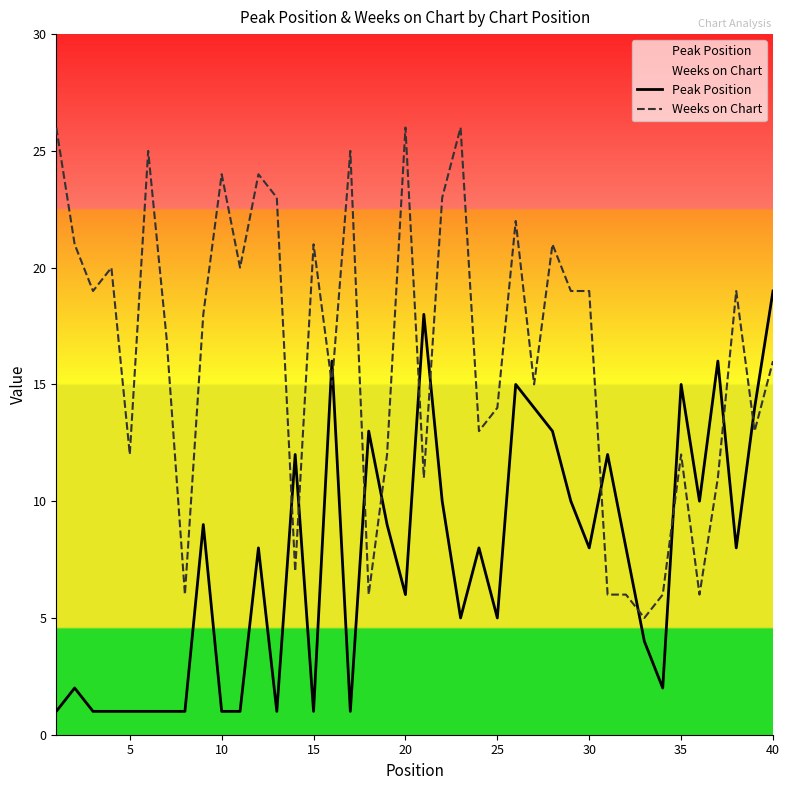

Rank the series at 30 from lowest to highest value.

Peak Position, Weeks on Chart